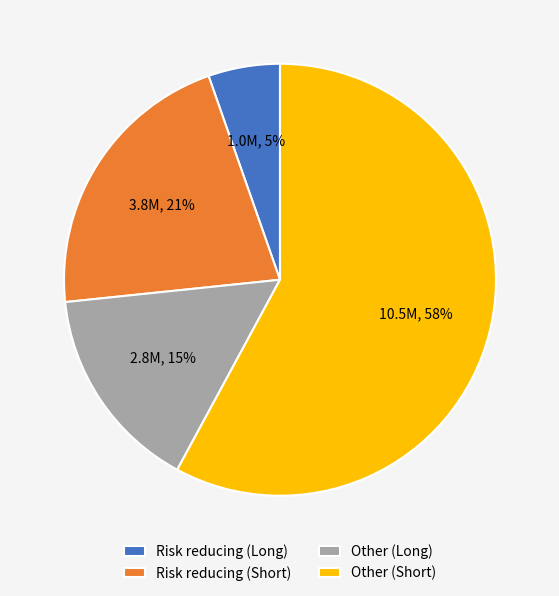

Rank the categories by value from highest to lowest.

Other (Short), Risk reducing (Short), Other (Long), Risk reducing (Long)